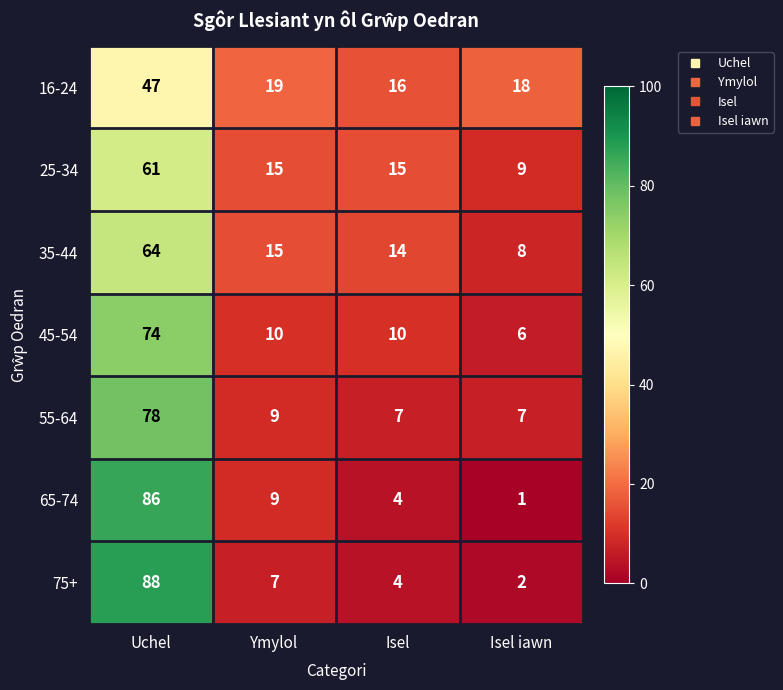

What is the sum of all 25-34 values?

100